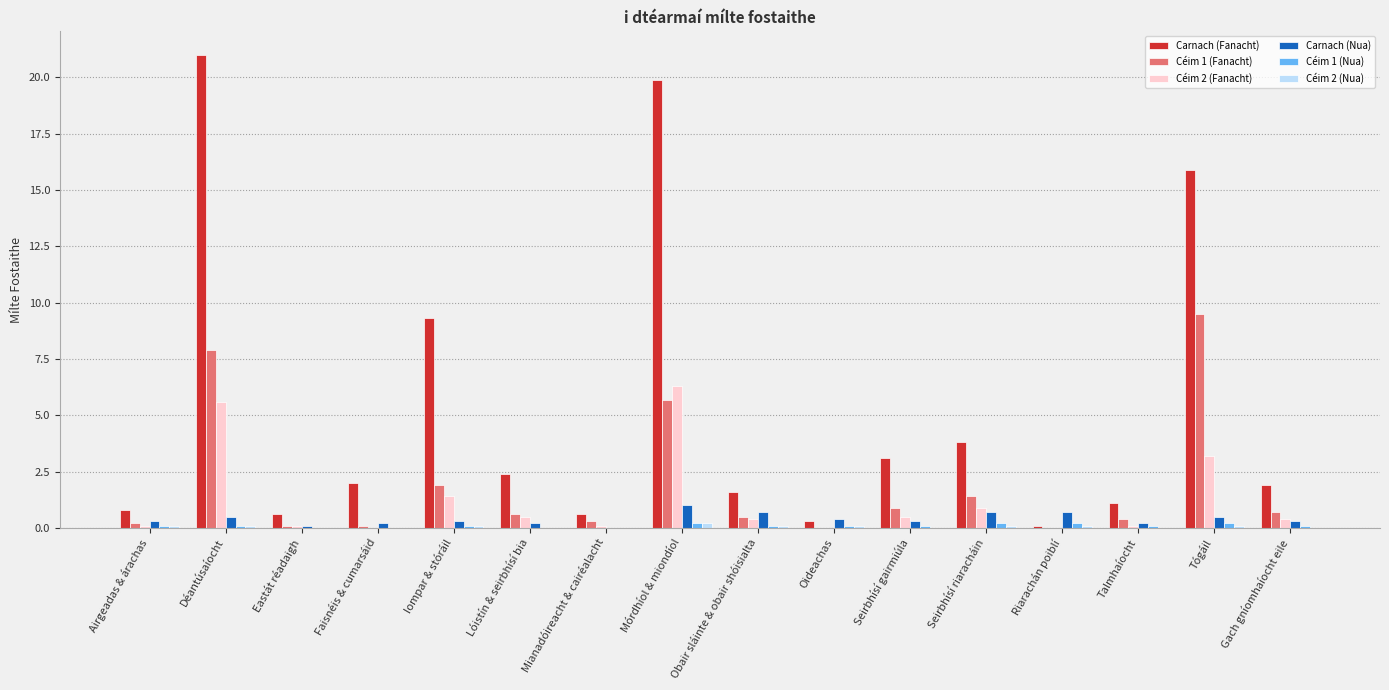

What is the sum of all Carnach (Fanacht) values?

84.4